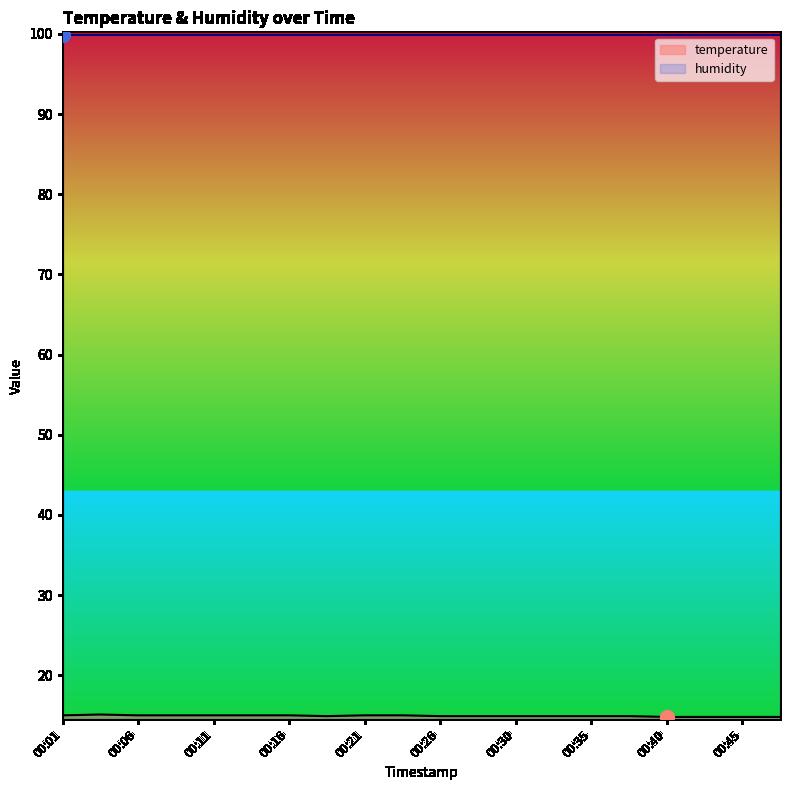

What is the greatest value displayed?

99.9